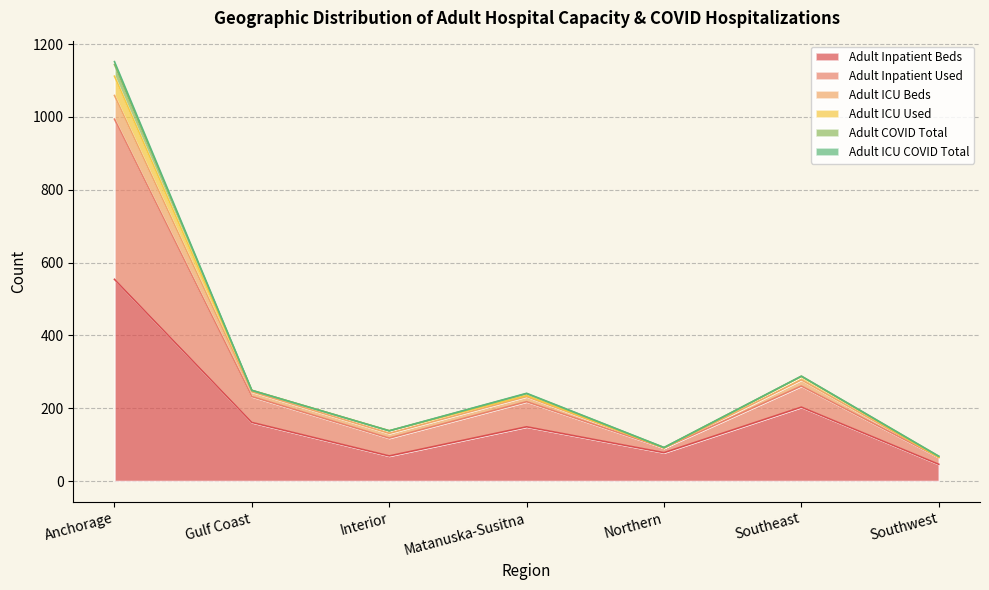

What is the sum of the Adult ICU Beds values at Anchorage and Matanuska-Susitna?

1347